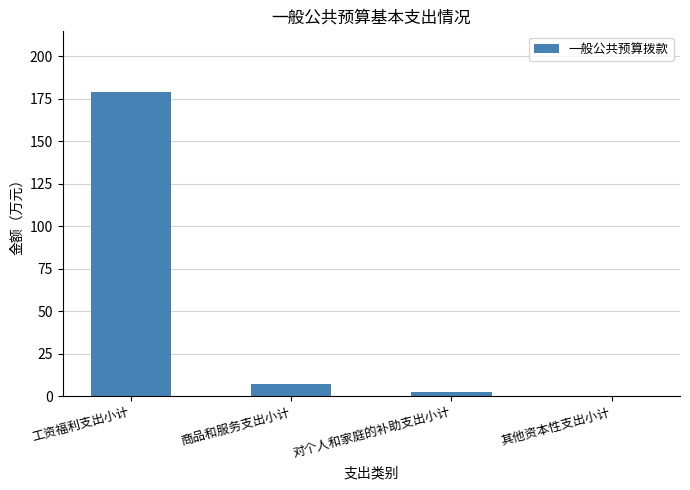

What is the maximum value shown in the chart?

178.8